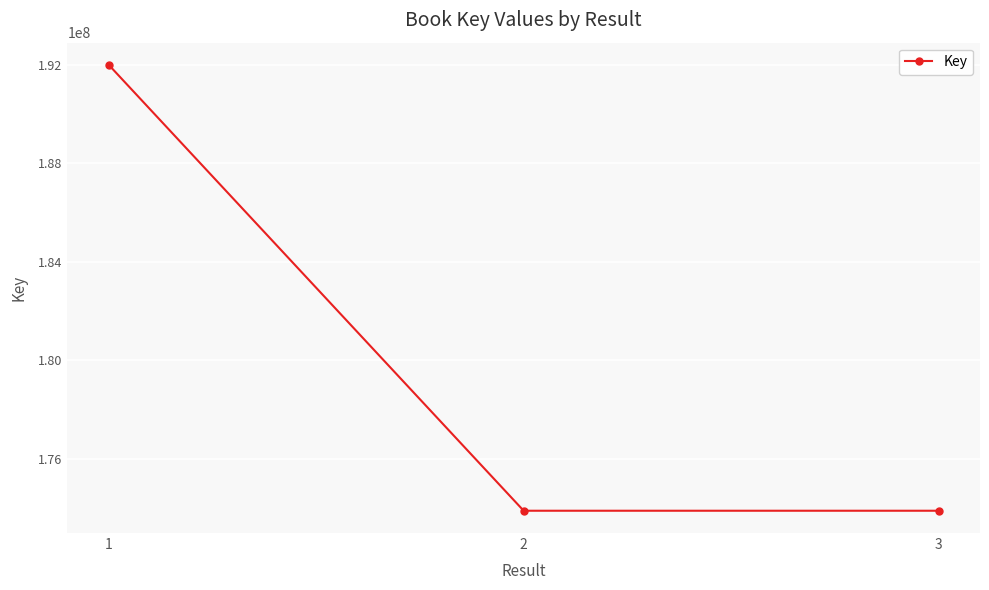

Where is the data nearest to the value 182945884?

2